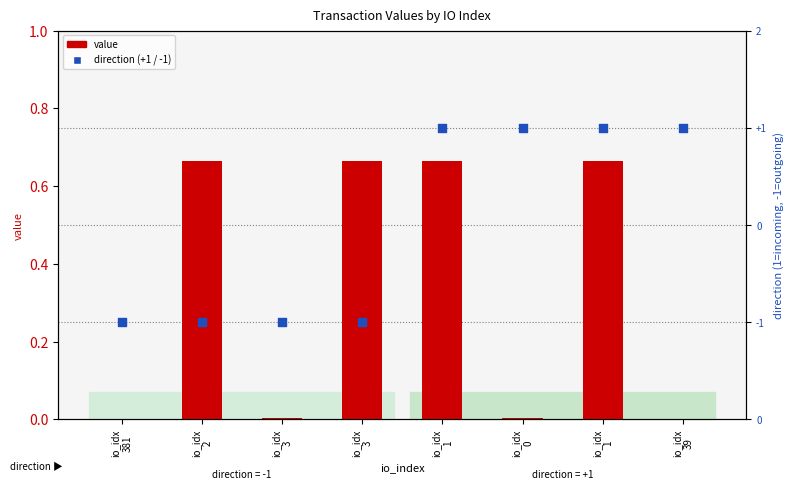

Which series has the largest Y range (max minus min)?

direction